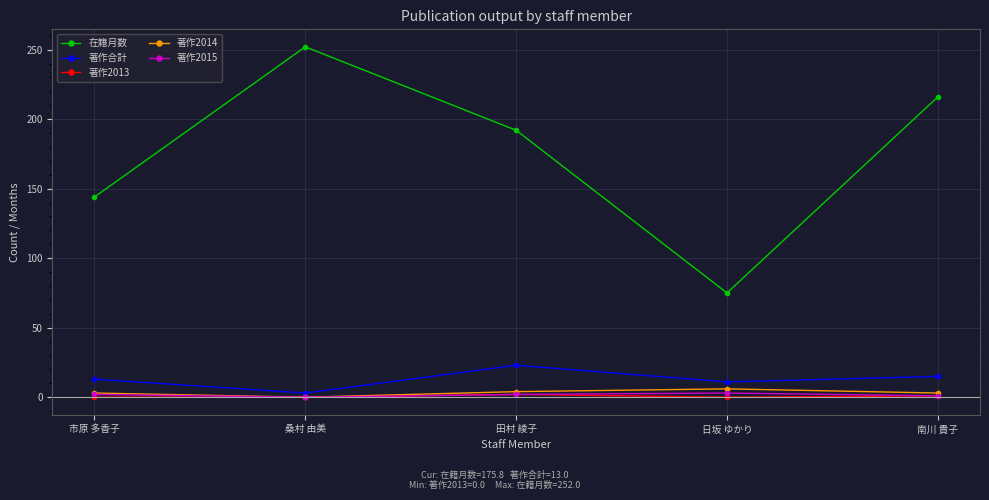

True or false: 著作2014 and 在籍月数 cross at least once.

False